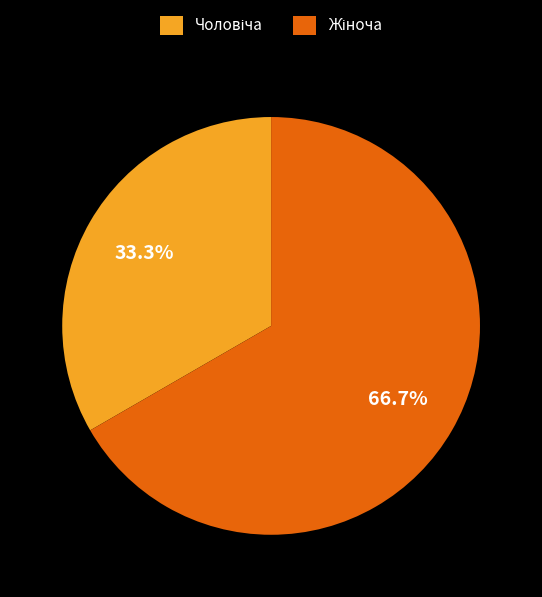

Is there a majority slice in this chart?

Yes